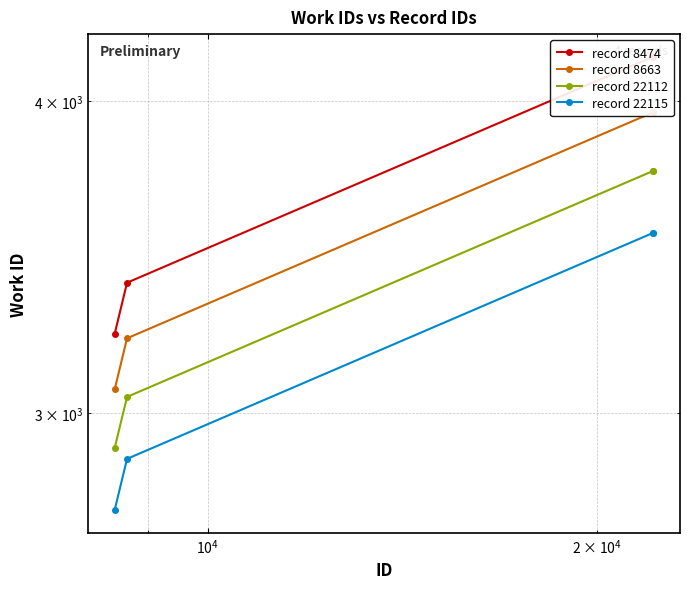

What is the maximum value shown in the chart?

4167.0